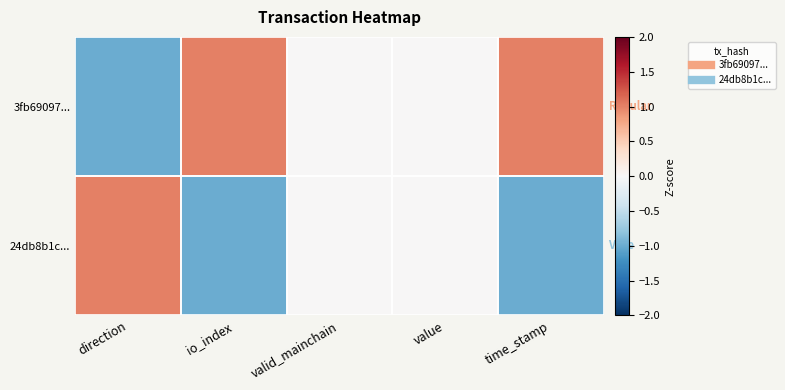

At which category is the sum across all series the highest?

direction